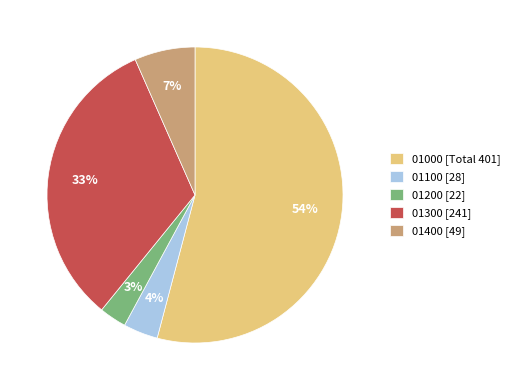

Combined, do 01400 [49] and 01000 [Total 401] account for over 50%?

Yes